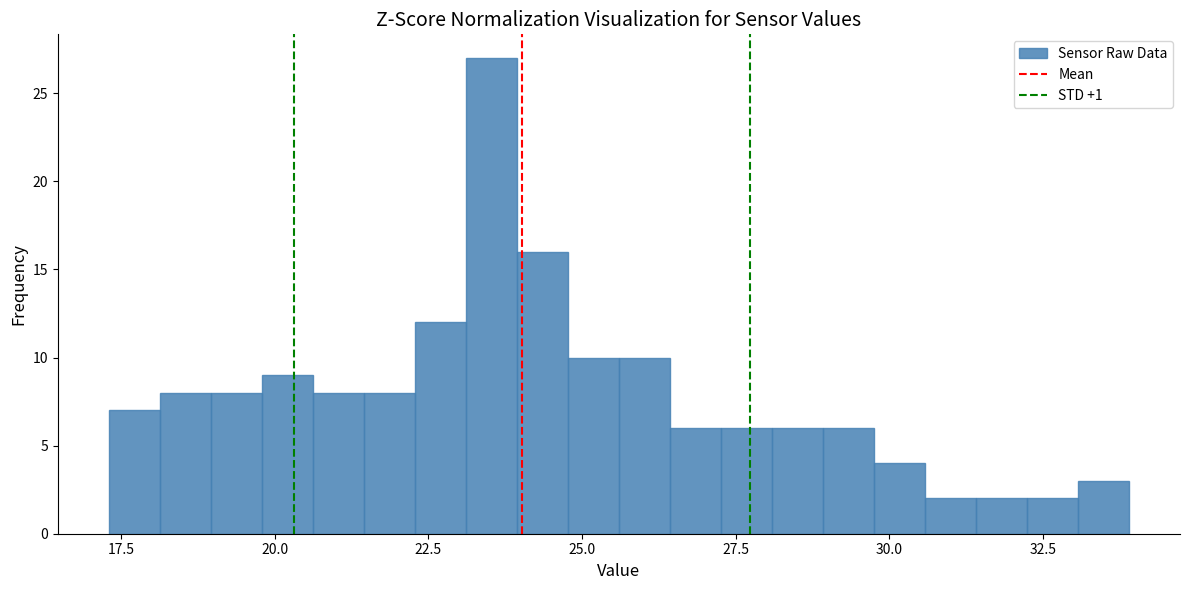

Read against the x-axis, roughly where is the centre of the tallest bar?

23.5